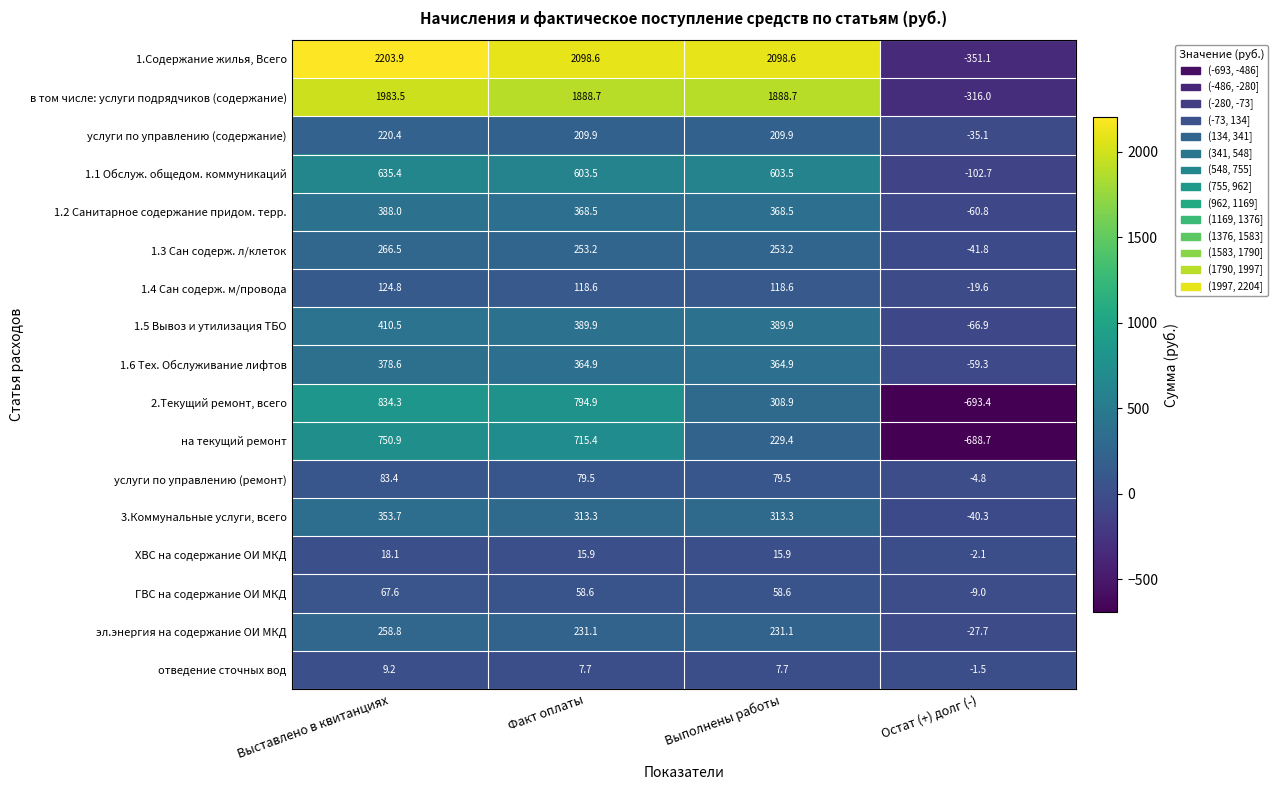

At which label does 1.6 Тех. Обслуживание лифтов first exceed 364?

Выставлено в квитанциях